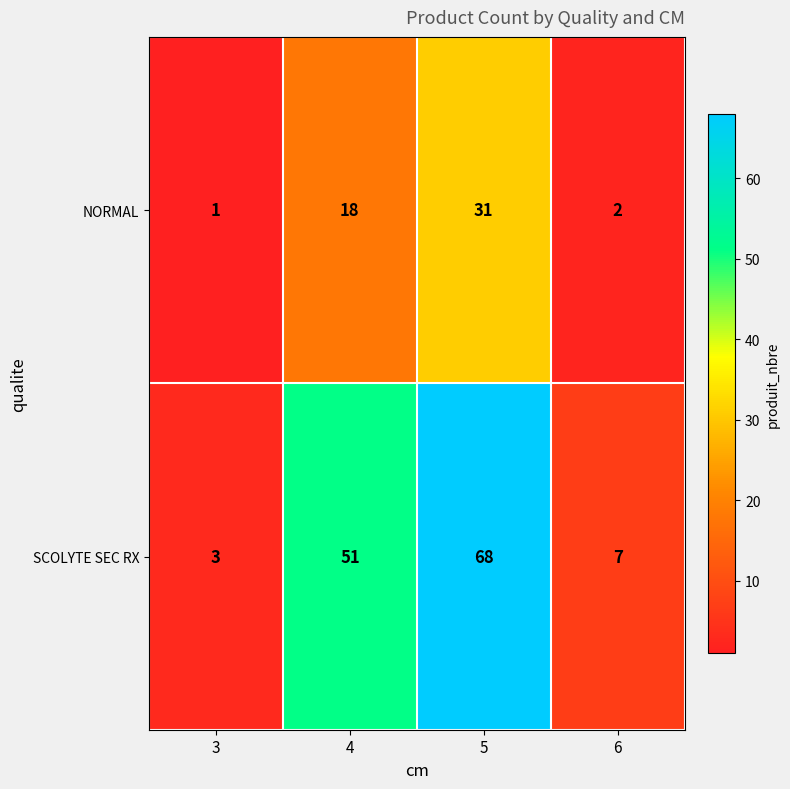

Which series changed the most between 3 and 6?

SCOLYTE SEC RX